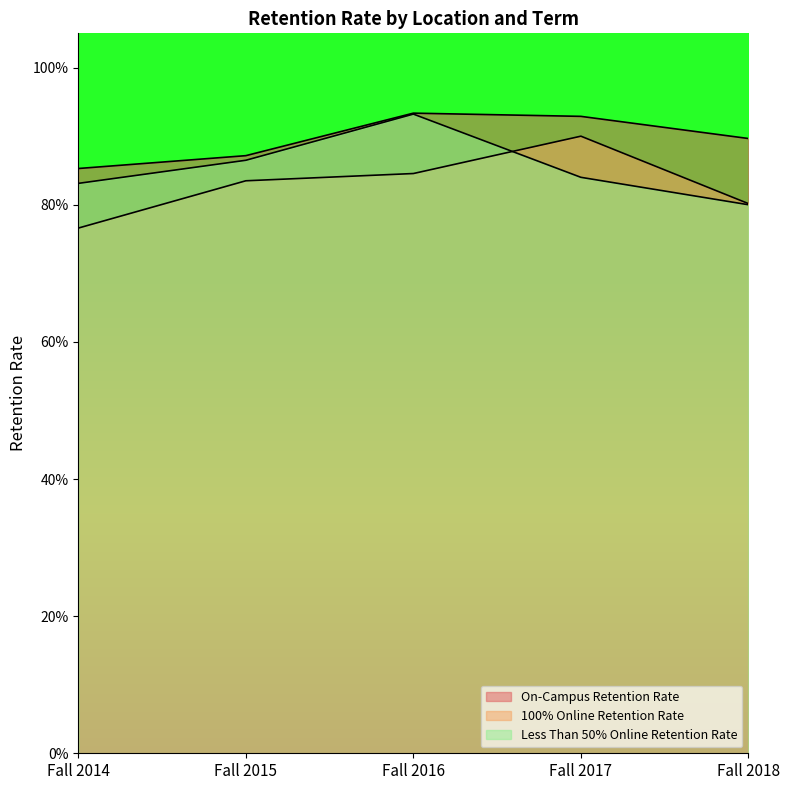

Count the On-Campus Retention Rate values in the range 0 to 1.

5